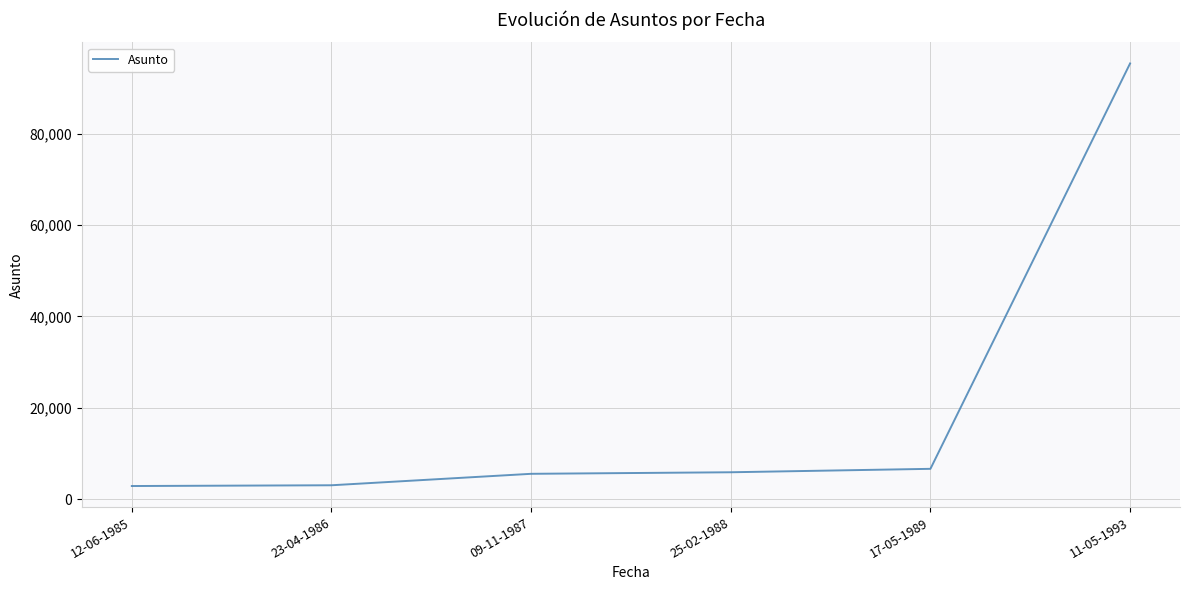

True or false: the data has more than 2 interior local peaks.

False